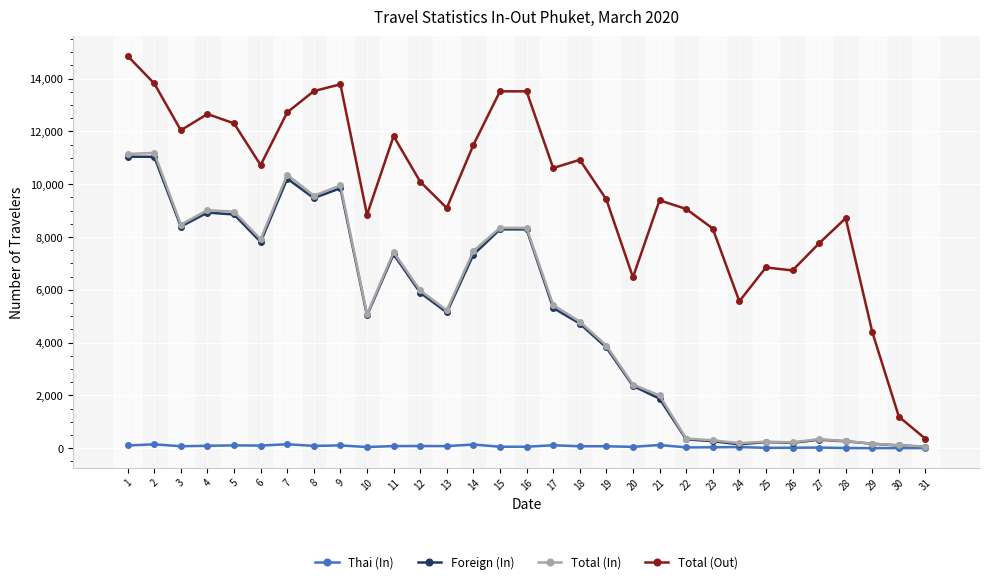

The value of Total (Out) at 25 is 9922. True or false?

False